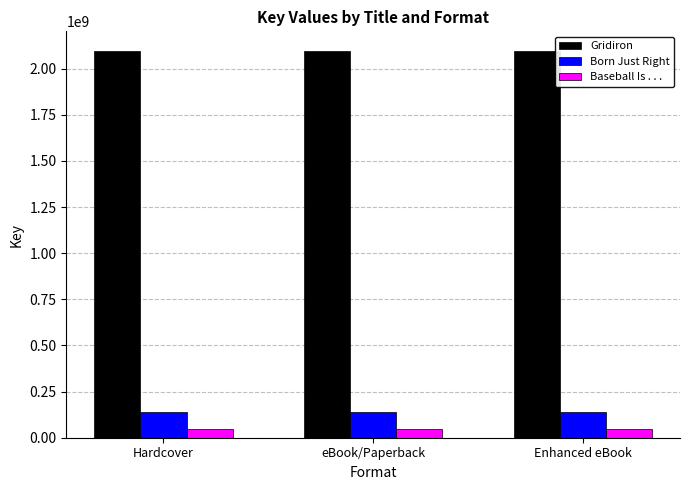

Is it true that Gridiron equals 2096906556 at Enhanced eBook?

True